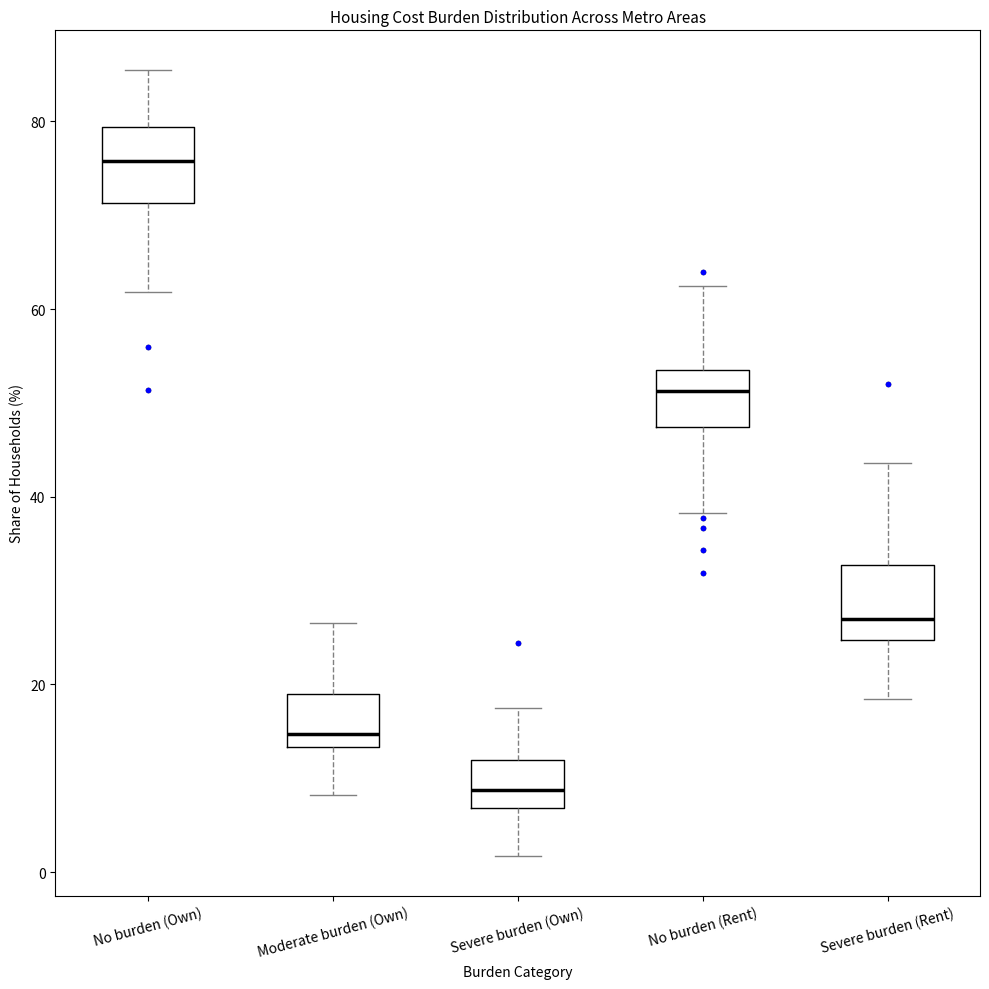

Where does the median line of the box for Severe burden (Own) sit on the y-axis? The values are not printed on the chart, so give them approximately, as read against the axis.

8